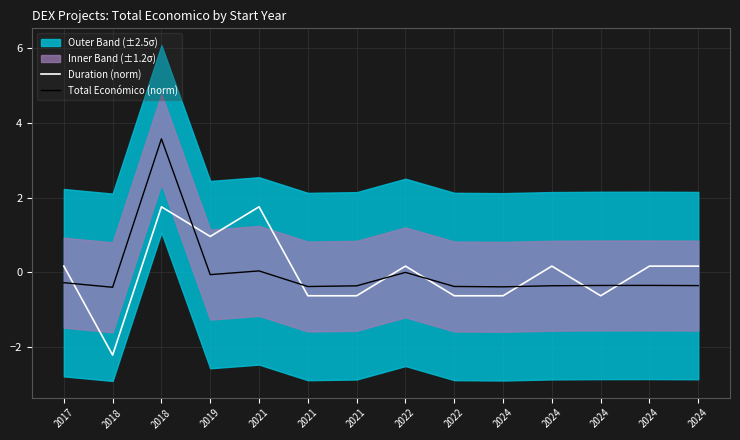

At which label does Duration (norm) reach its peak?

2018